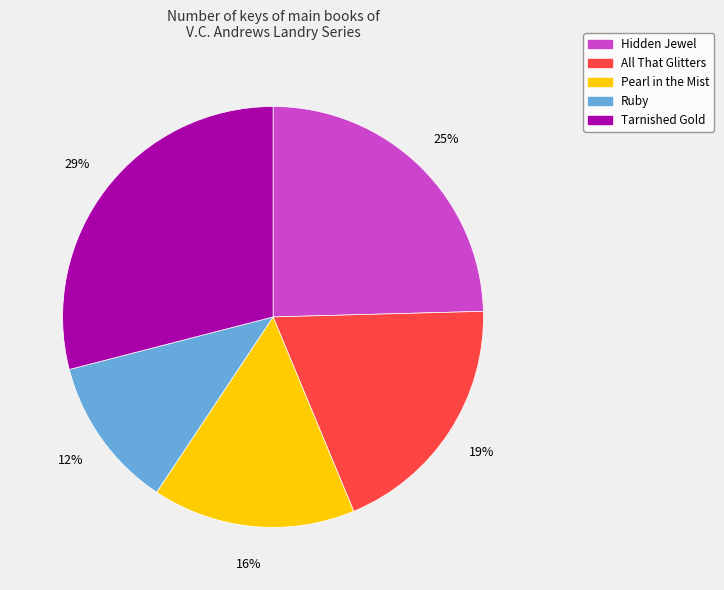

To the nearest percent, what is the difference between the Ruby and Hidden Jewel slice percentages?

13%